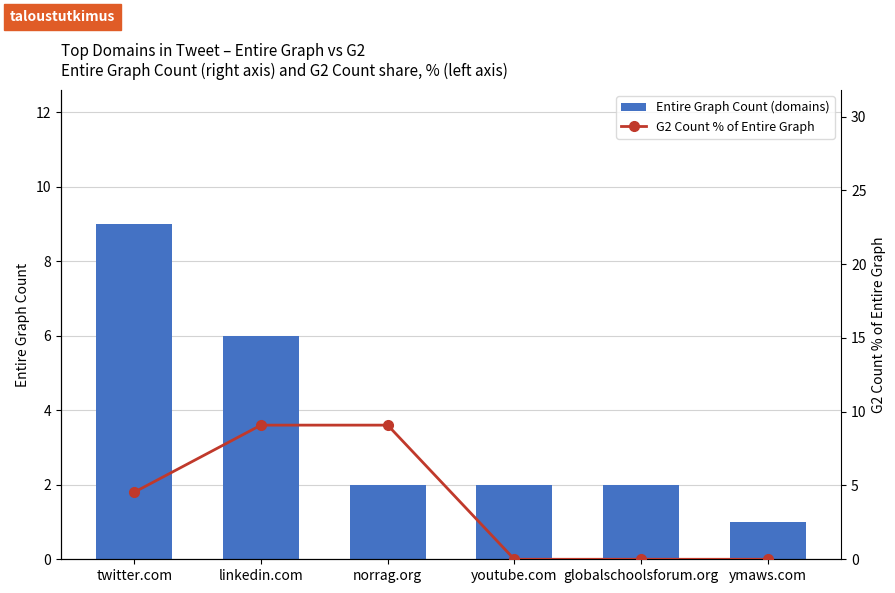

Where is Entire Graph Count (domains) nearest to the value 5?

linkedin.com